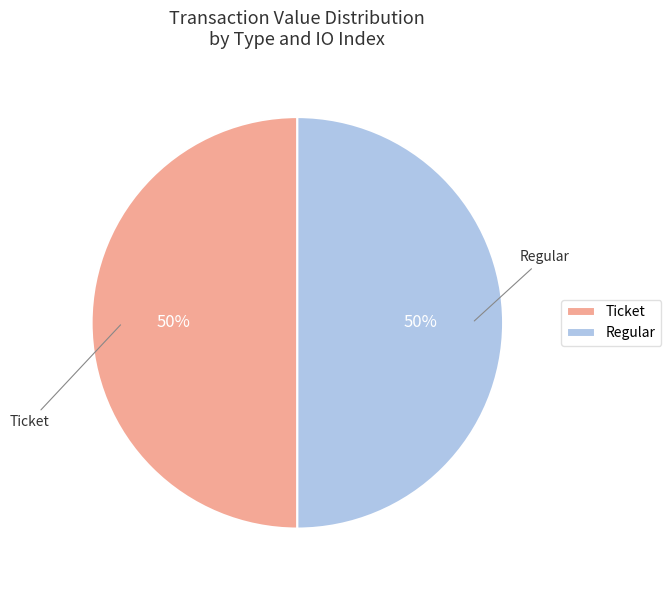

How many segments does this pie chart have?

2